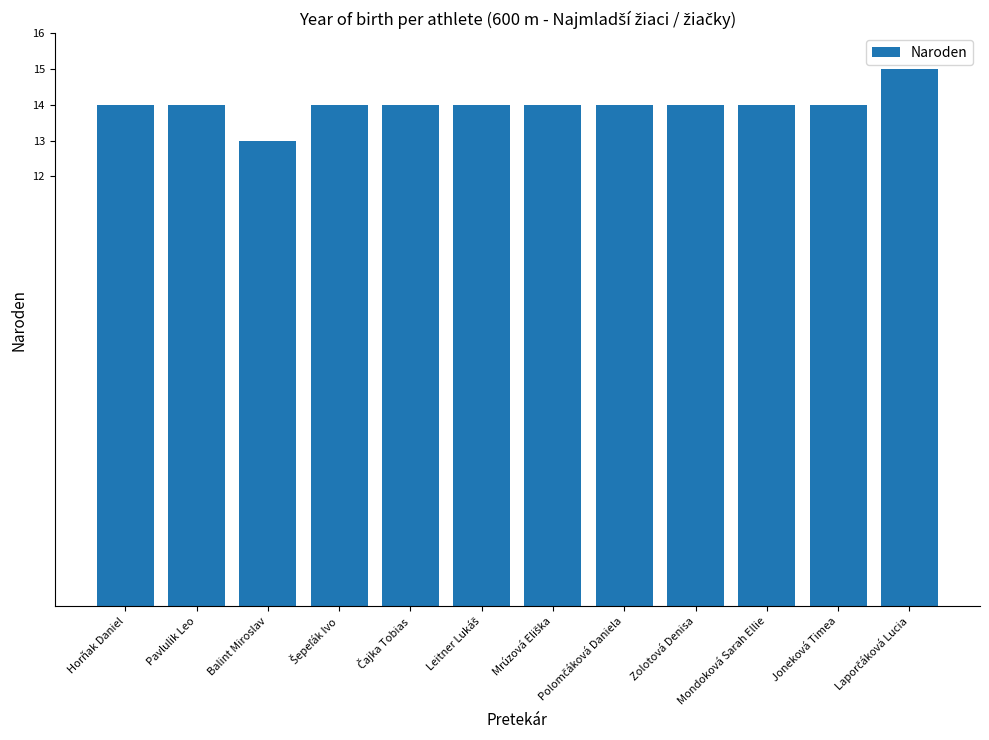

Count the values in the range 14 to 15.

11